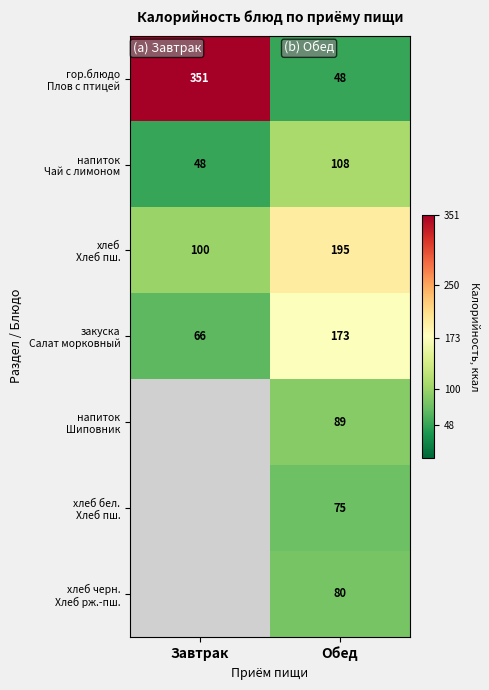

What is the difference between the highest and lowest values at Обед?

147